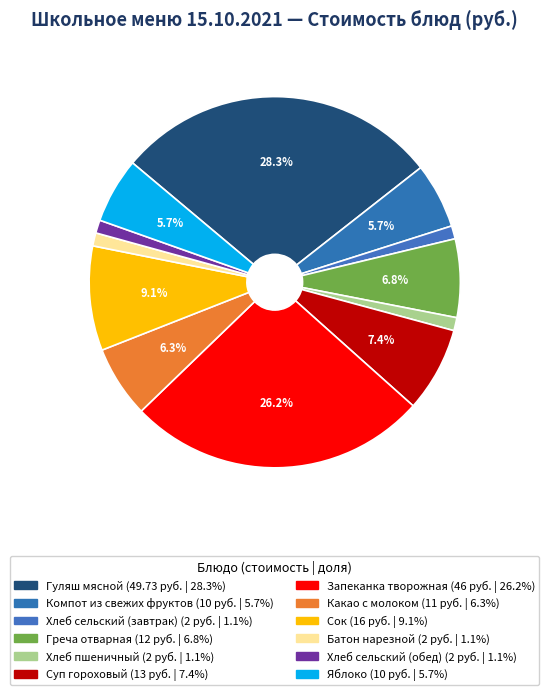

Is the sum of Батон нарезной and Хлеб сельский (завтрак) greater than half?

No